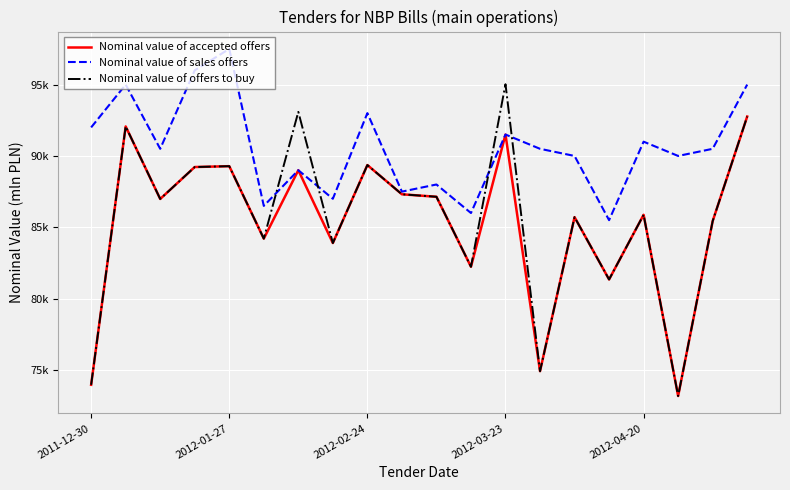

Does the chart display data point markers on the line(s)?

No